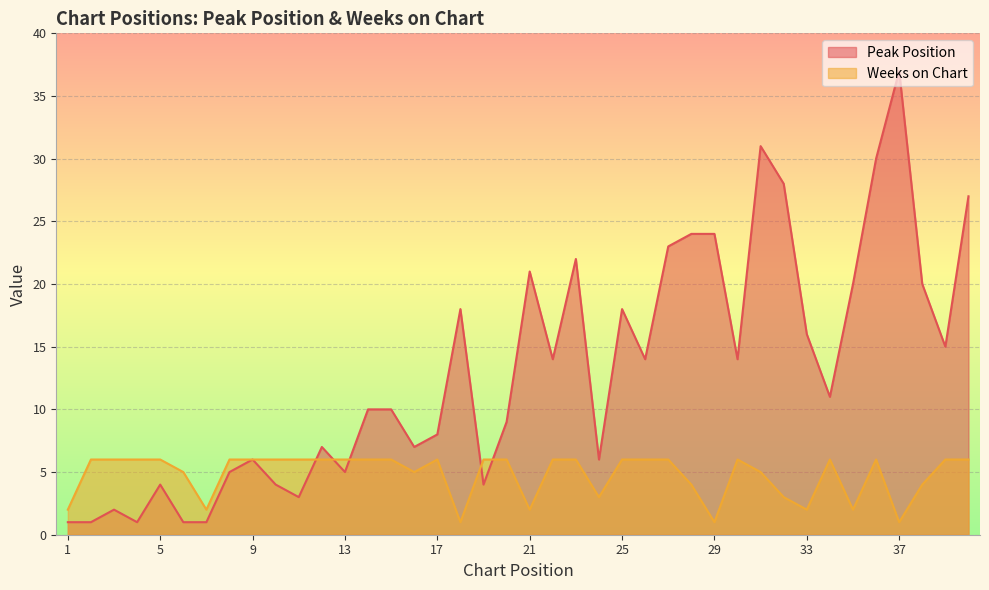

List the series in order of their peak value, lowest first.

Weeks on Chart, Peak Position